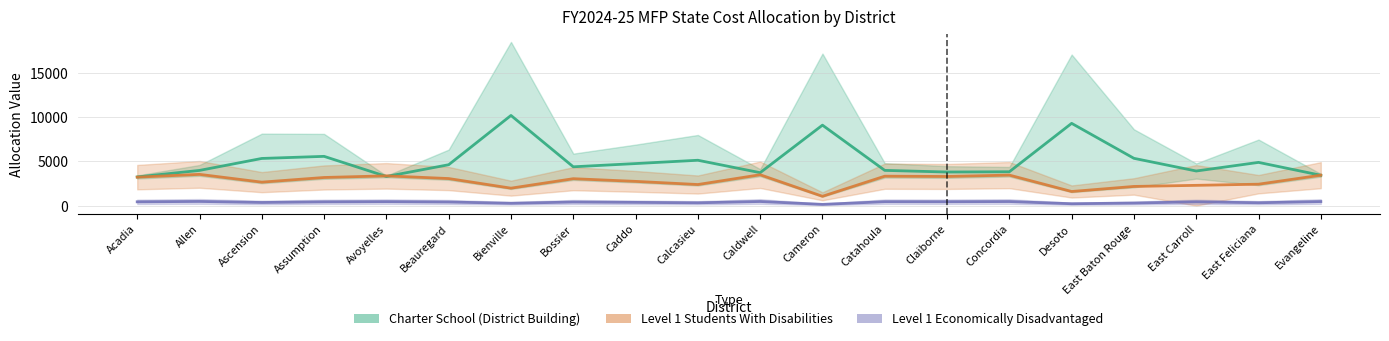

Reading left to right, extract all data points from this chart.

Charter School (District Building): 3241.7	3980.6	5334.8	5571.2	3295.2	4625.1	10197.3	4389.9	4755.1	5130.7	3725.1	9099.9	3984.5	3799.7	3829.4	9303.4	5347.8	3913.9	4889.0	3433.6
Level 1 Students With Disabilities: 3219.7	3534.6	2655.0	3181.8	3367.7	3060.9	1973.6	3044.7	2741.8	2385.0	3489.5	1053.9	3327.5	3296.5	3451.1	1596.9	2168.9	2292.6	2423.4	3442.0
Level 1 Economically Disadvantaged: 429.3	471.3	354.0	424.2	449.0	408.1	263.1	406.0	365.6	318.0	465.3	140.5	443.7	439.5	460.2	212.9	289.2	427.9	323.1	458.9